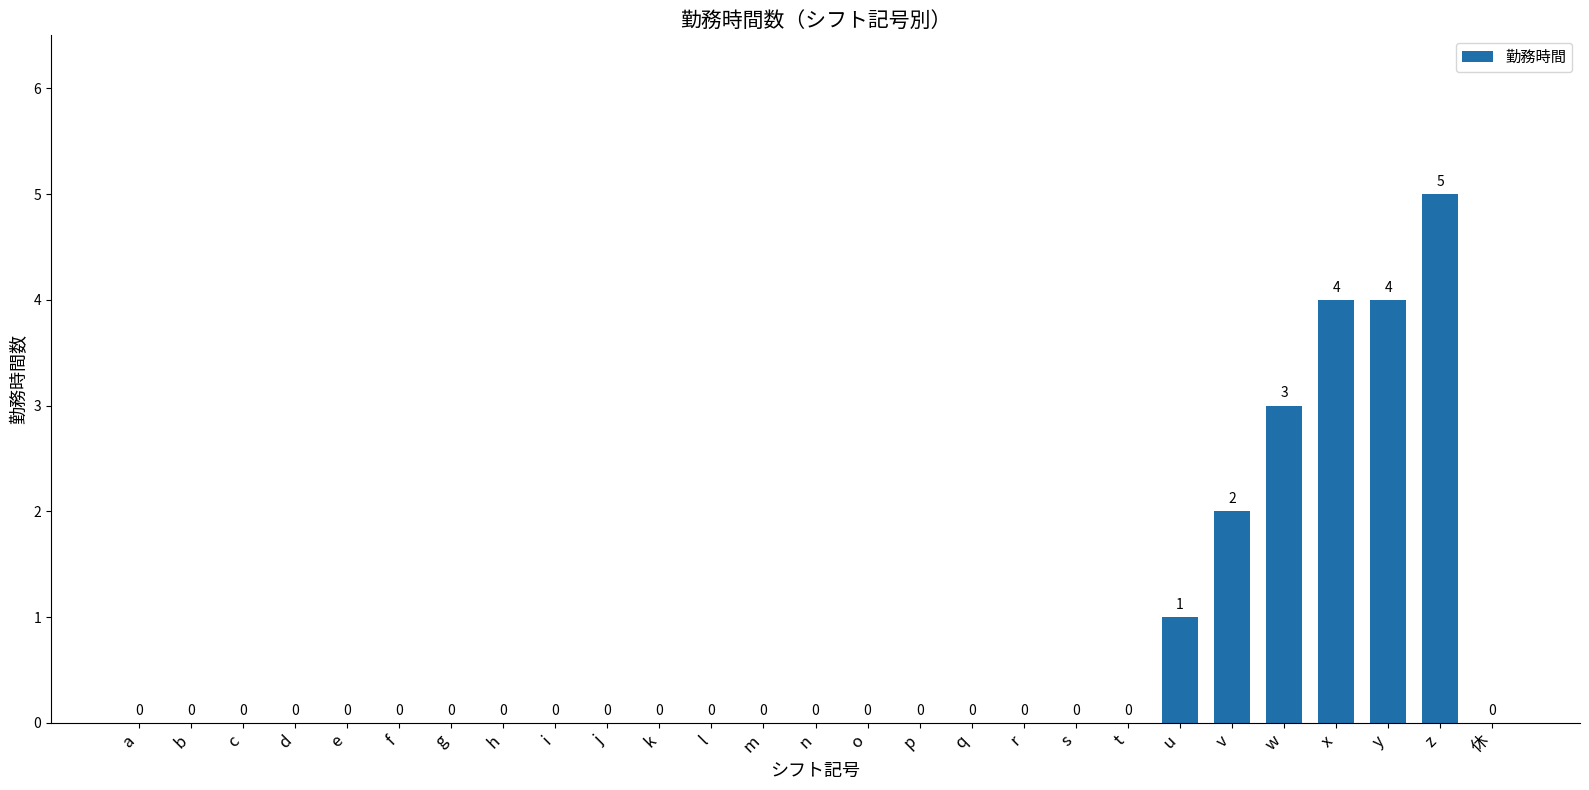

What is the change in value from p to u?

+1